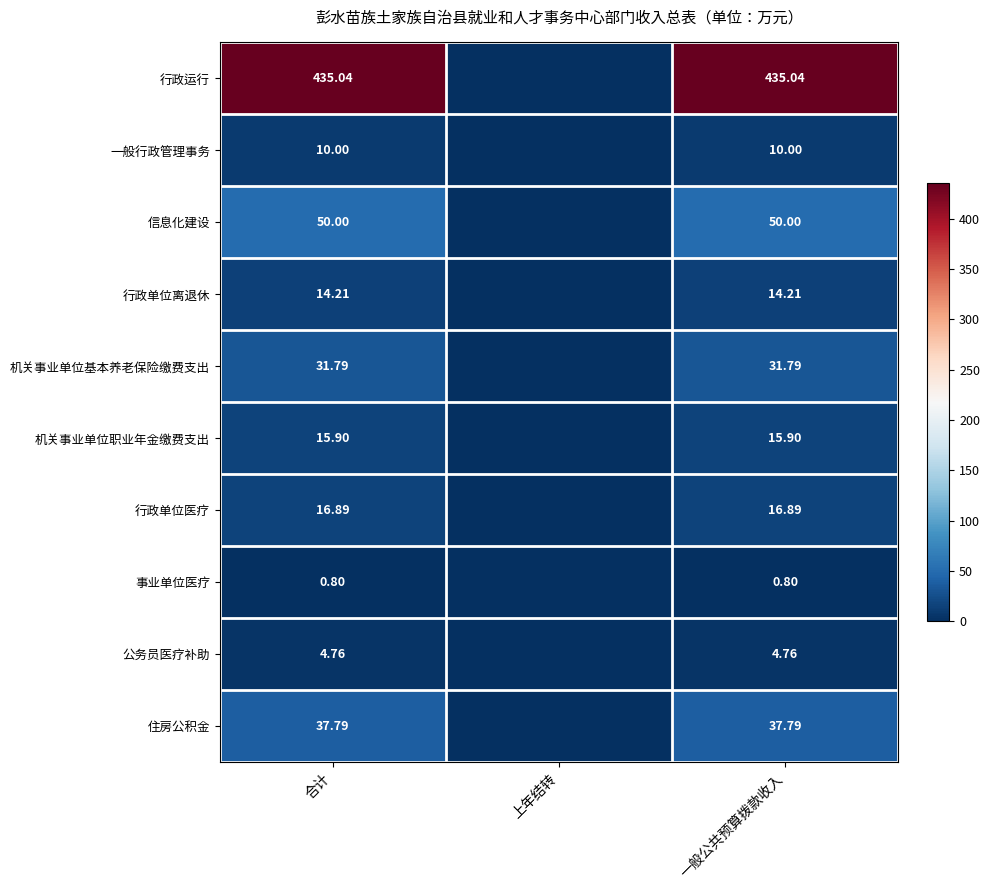

Is the value of 事业单位医疗 at 一般公共预算拨款收入 greater than the value of 住房公积金 at 合计?

No